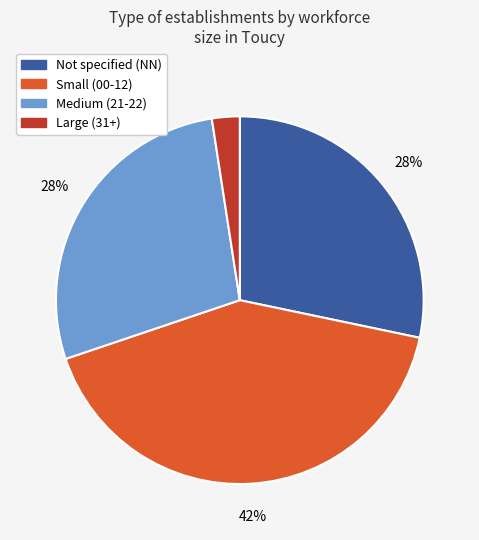

Is there a majority slice in this chart?

No